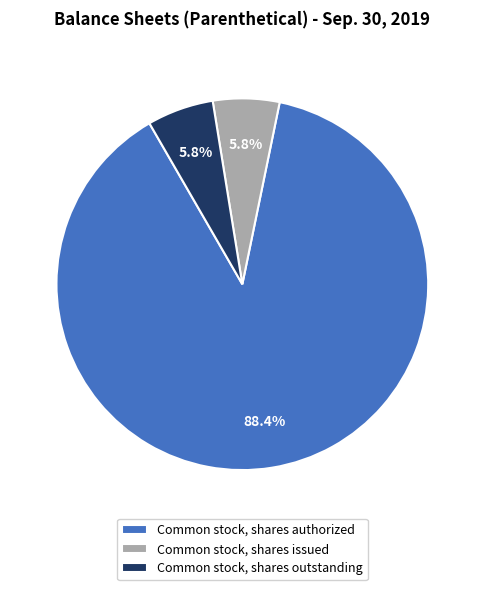

Which slice is the largest?

Common stock, shares authorized